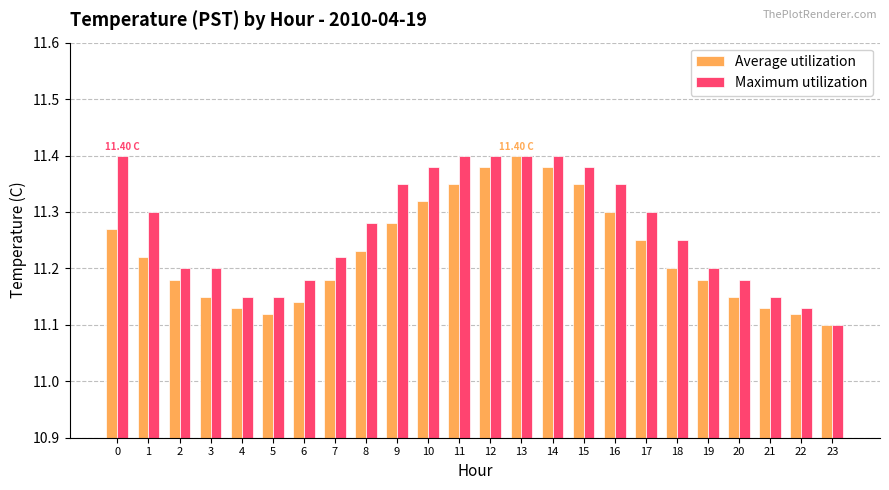

At how many categories does at least one series exceed 11?

24